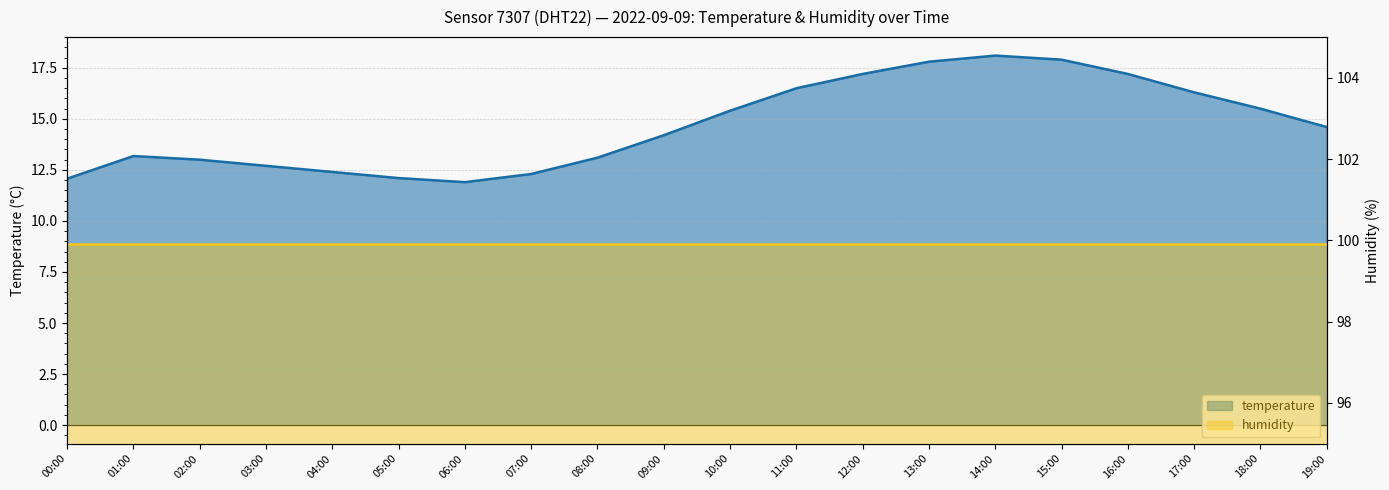

Count the number of values greater than 14.

11